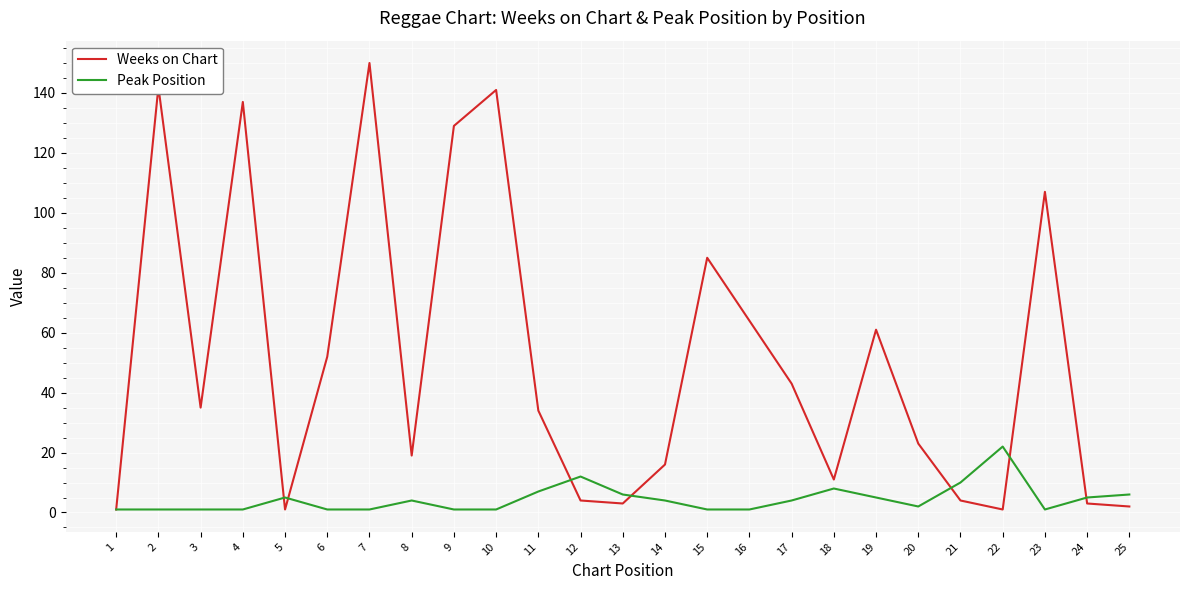

What is the difference between the second highest and minimum values in the Weeks on Chart series?

141